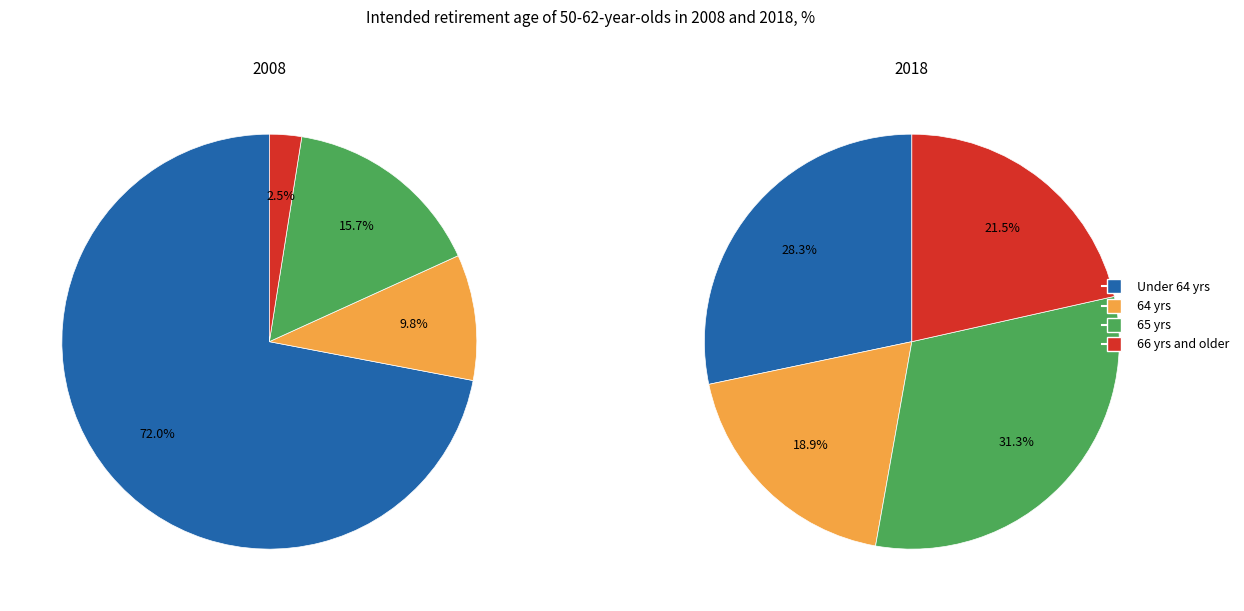

Which slice represents more than half of the pie?

Under 64 yrs